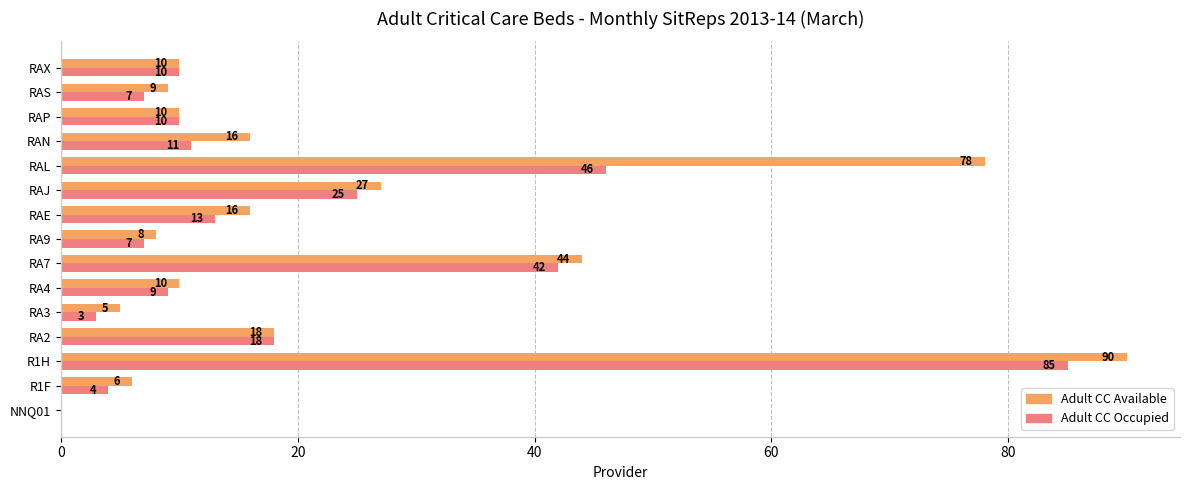

What is the sum of all Adult CC Occupied values?

290